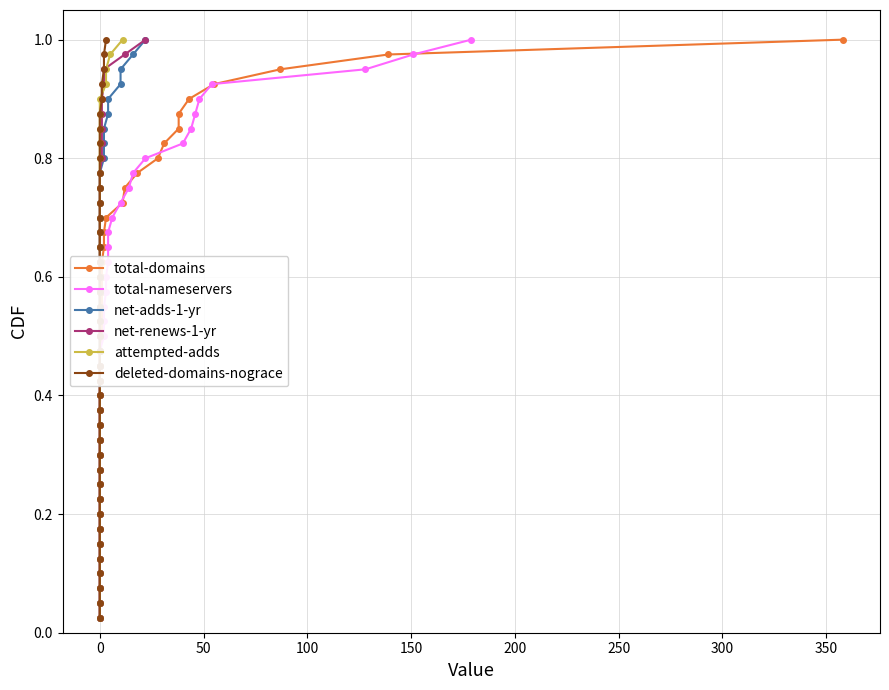

Which series has the widest spread of values?

total-domains